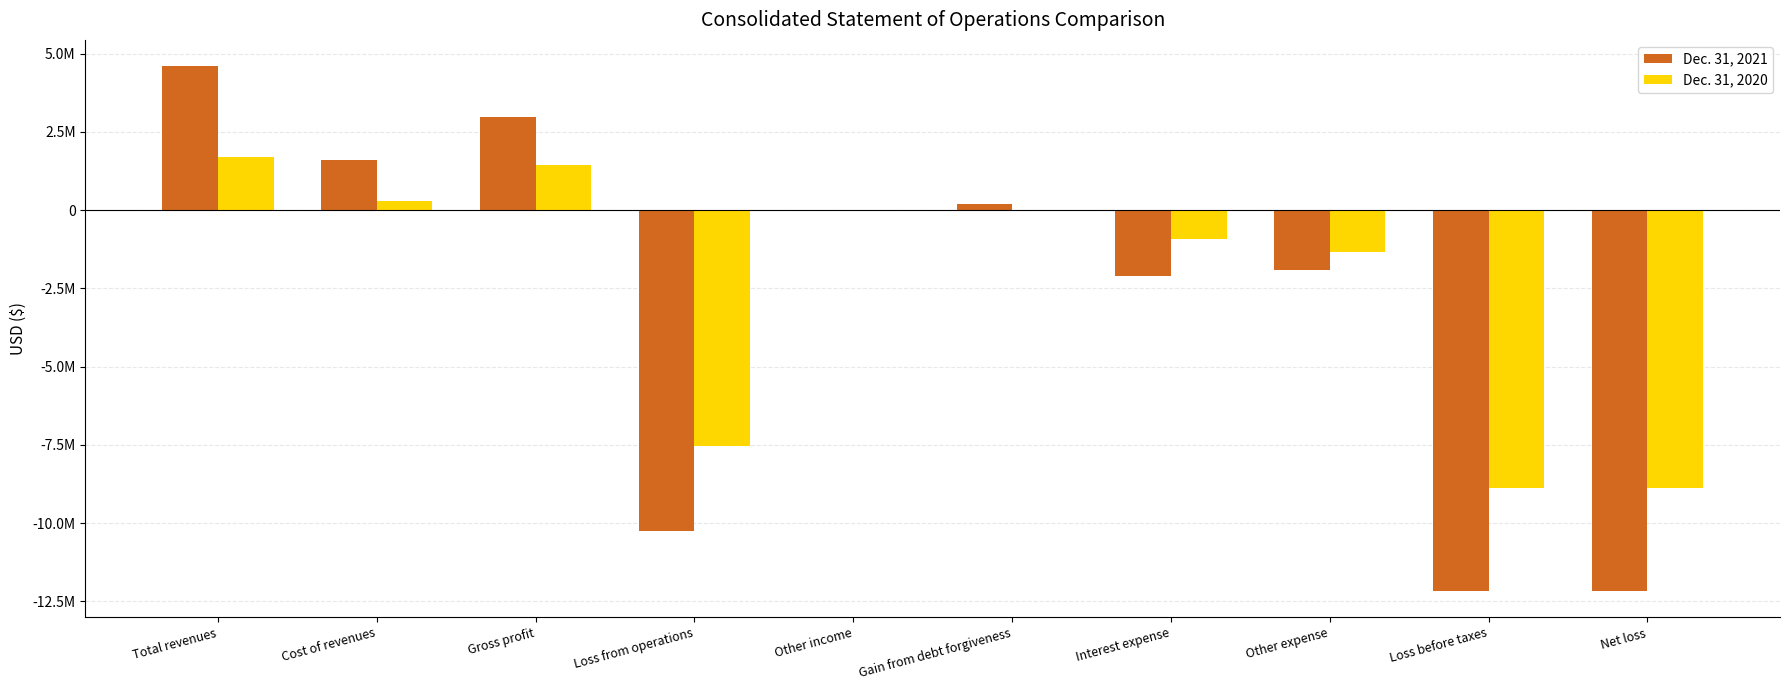

What are all the series names shown in the legend?

Dec. 31, 2021, Dec. 31, 2020